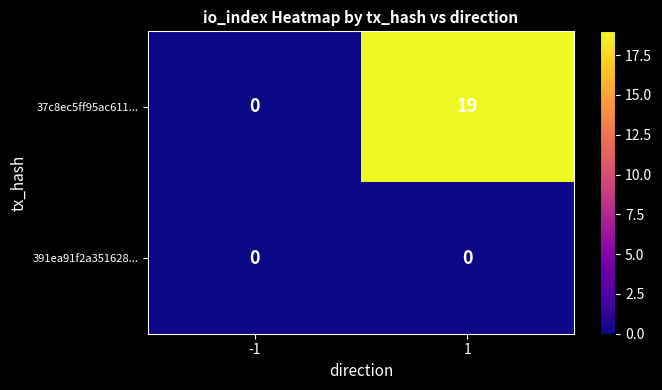

True or false: 391ea91f2a351628... has a value of 0 at 1.

True